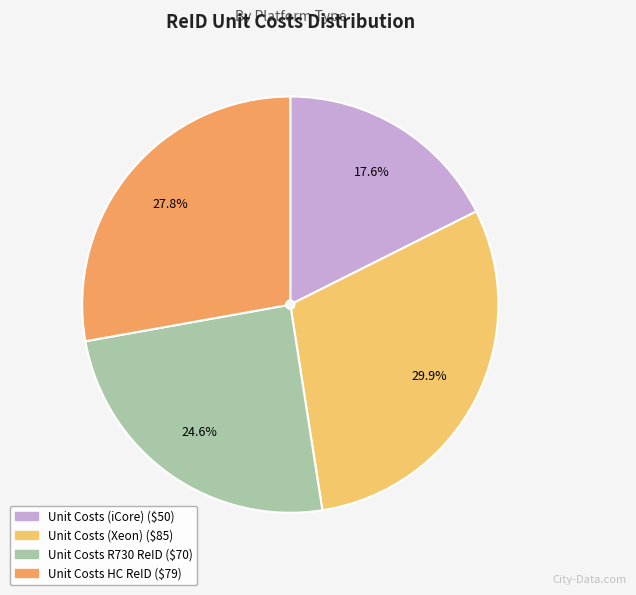

To the nearest percent, what portion does Unit Costs HC ReID represent?

28%